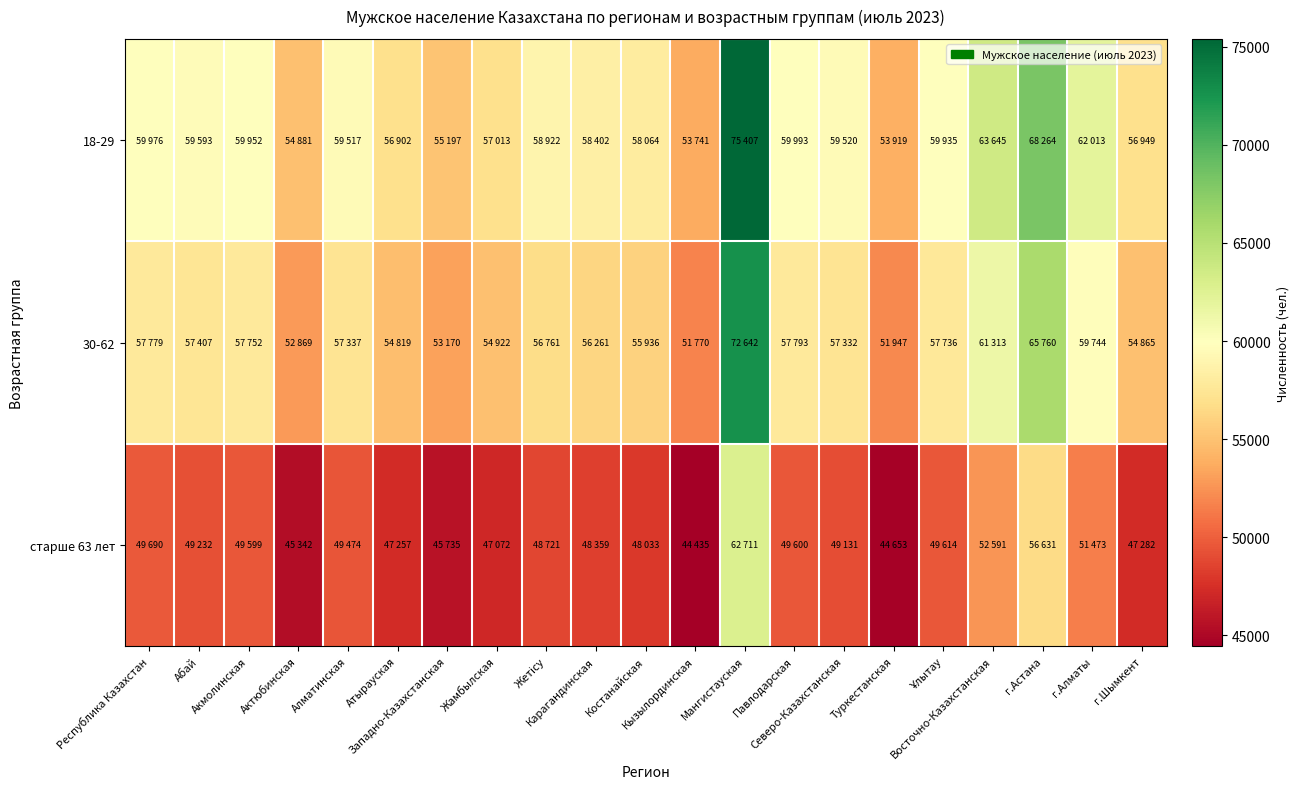

List the series in order of their overall mean, highest first.

18-29, 30-62, старше 63 лет